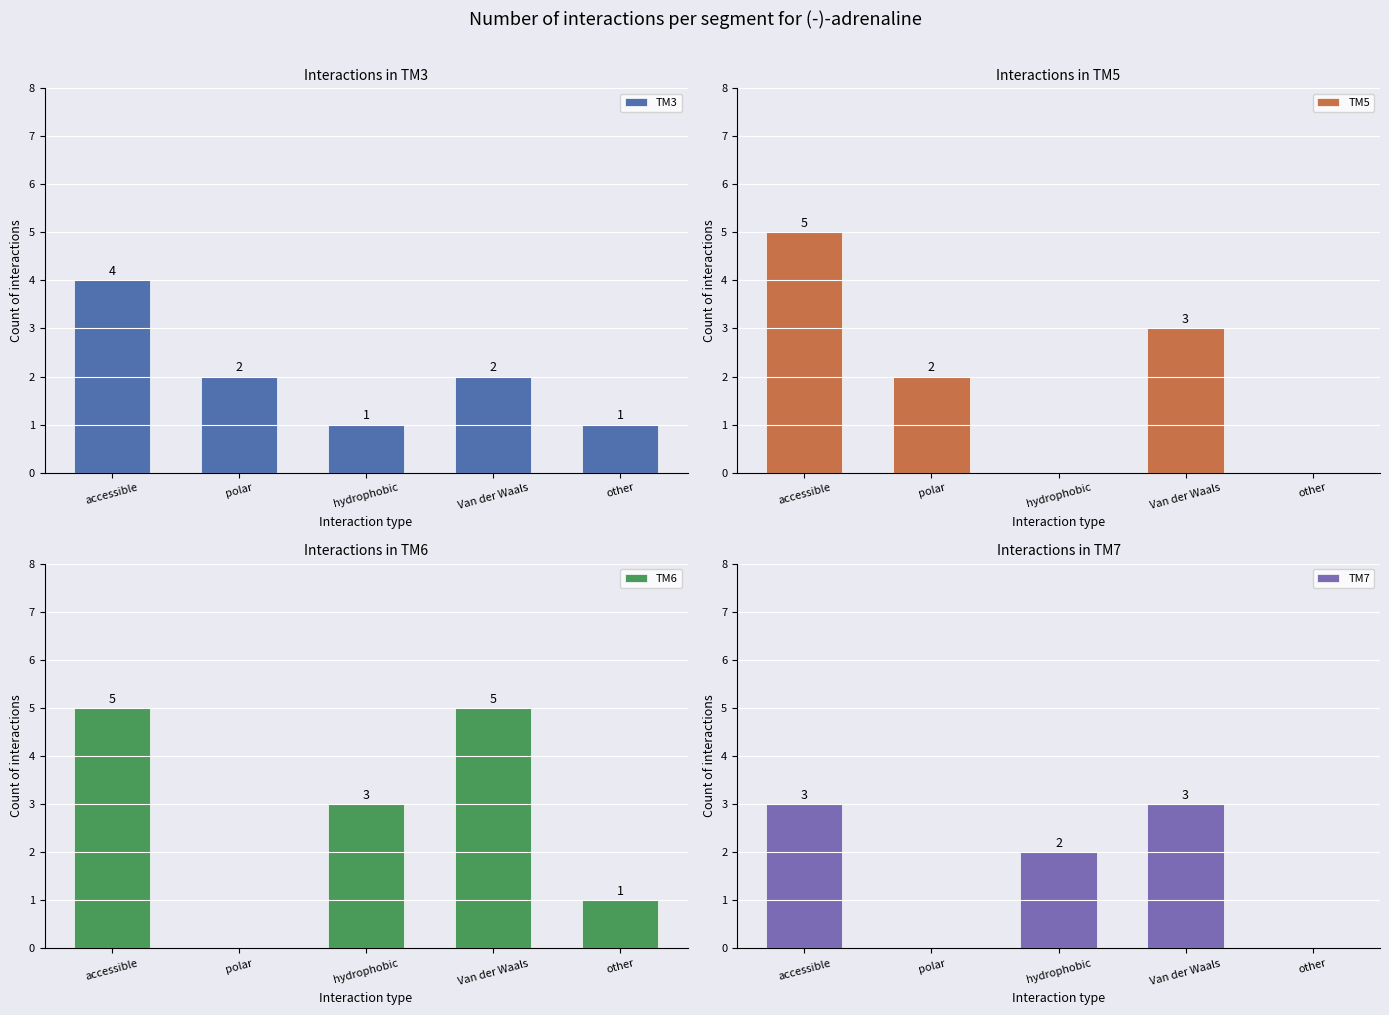

At which label is TM6 closest to 2?

hydrophobic